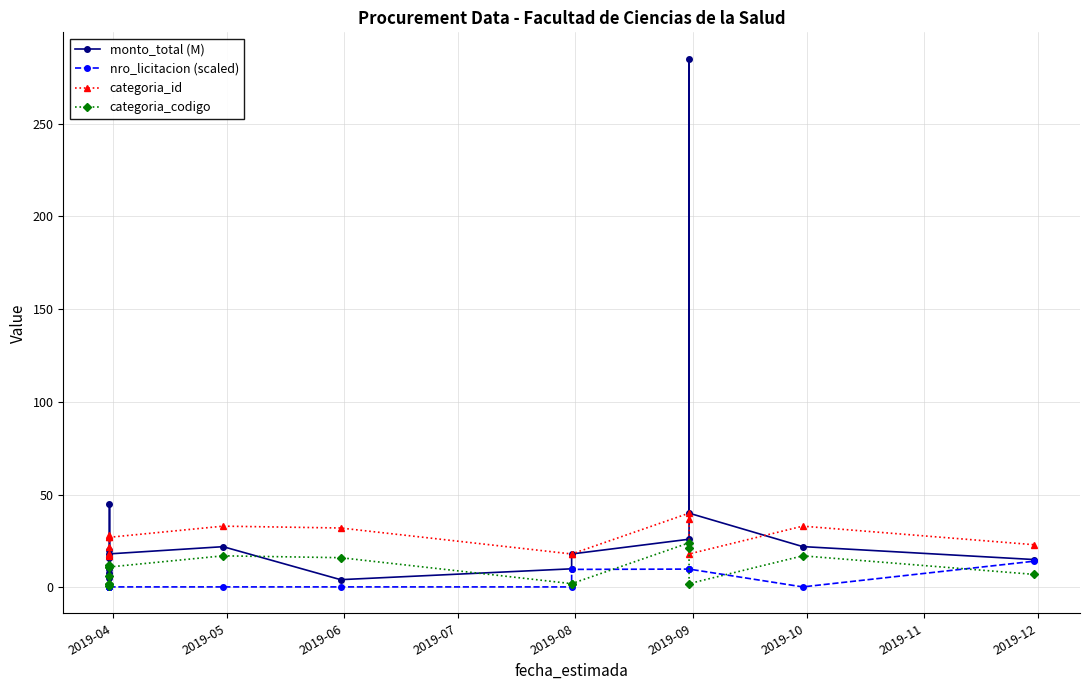

True or false: categoria_id has more than 2 interior local peaks.

True